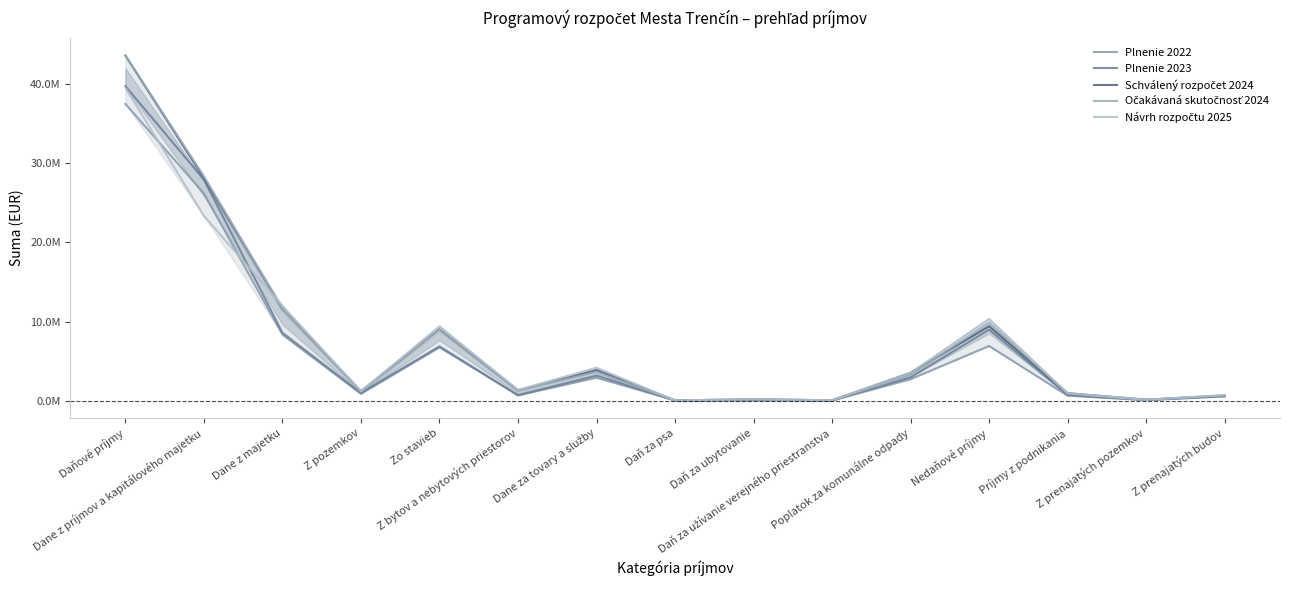

At which category is the sum across all series the highest?

Daňové príjmy